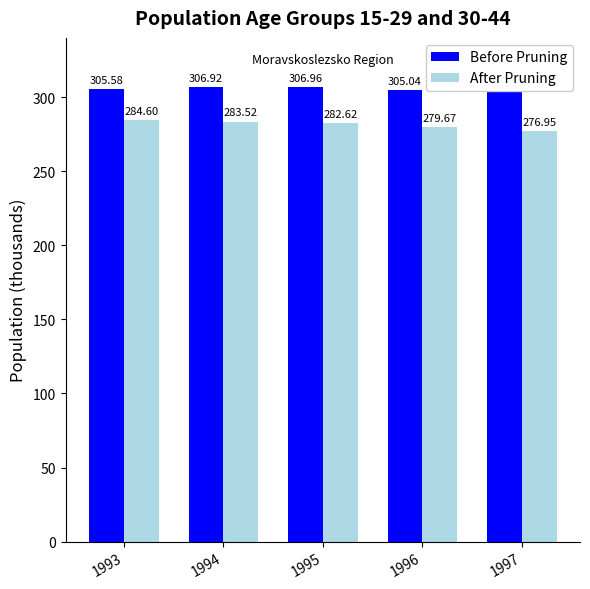

Are the bars grouped side by side (vs. stacked)?

Yes